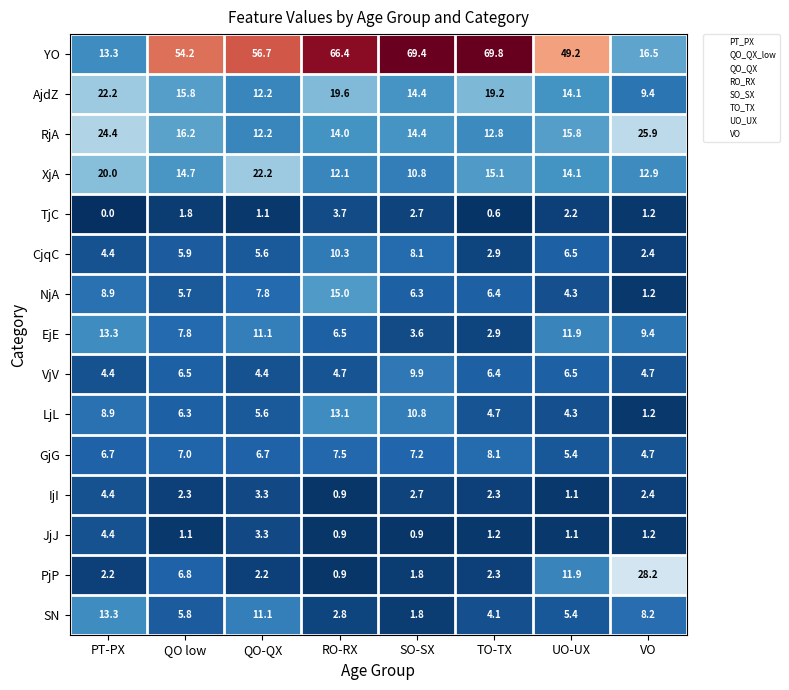

How many data points does each series have?

8